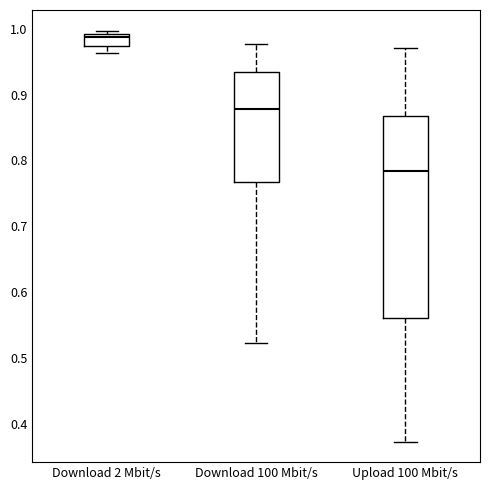

Comparing the boxes themselves (not the whiskers), which one is the tallest?

Upload 100 Mbit/s